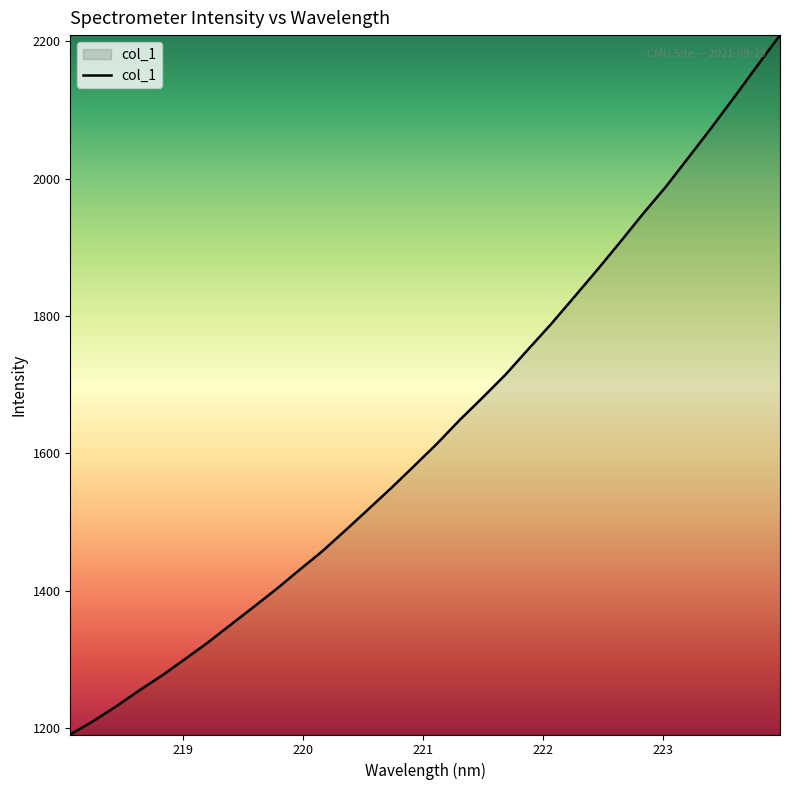

What is the smallest value displayed?

1190.7